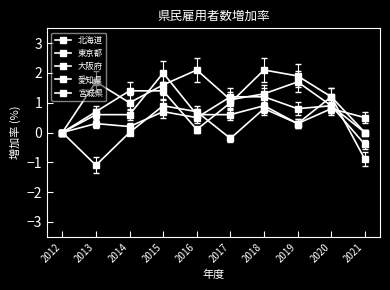

Reading right to left, transcribe all the data shown in this chart.

北海道: 2021=0.5	2020=0.8	2019=0.3	2018=0.8	2017=-0.2	2016=0.7	2015=0.9	2014=0.0	2013=-1.1	2012=0.0
東京都: 2021=-0.9	2020=1.2	2019=0.3	2018=0.9	2017=0.6	2016=0.6	2015=2.0	2014=0.6	2013=0.6	2012=0.0
大阪府: 2021=0.0	2020=1.2	2019=1.9	2018=2.1	2017=1.0	2016=0.1	2015=1.4	2014=1.4	2013=0.7	2012=0.0
愛知県: 2021=0.0	2020=0.9	2019=0.8	2018=1.2	2017=1.2	2016=0.5	2015=0.7	2014=0.2	2013=0.3	2012=0.0
宮城県: 2021=-0.4	2020=0.9	2019=1.7	2018=1.3	2017=1.1	2016=2.1	2015=1.6	2014=1.0	2013=1.7	2012=0.0